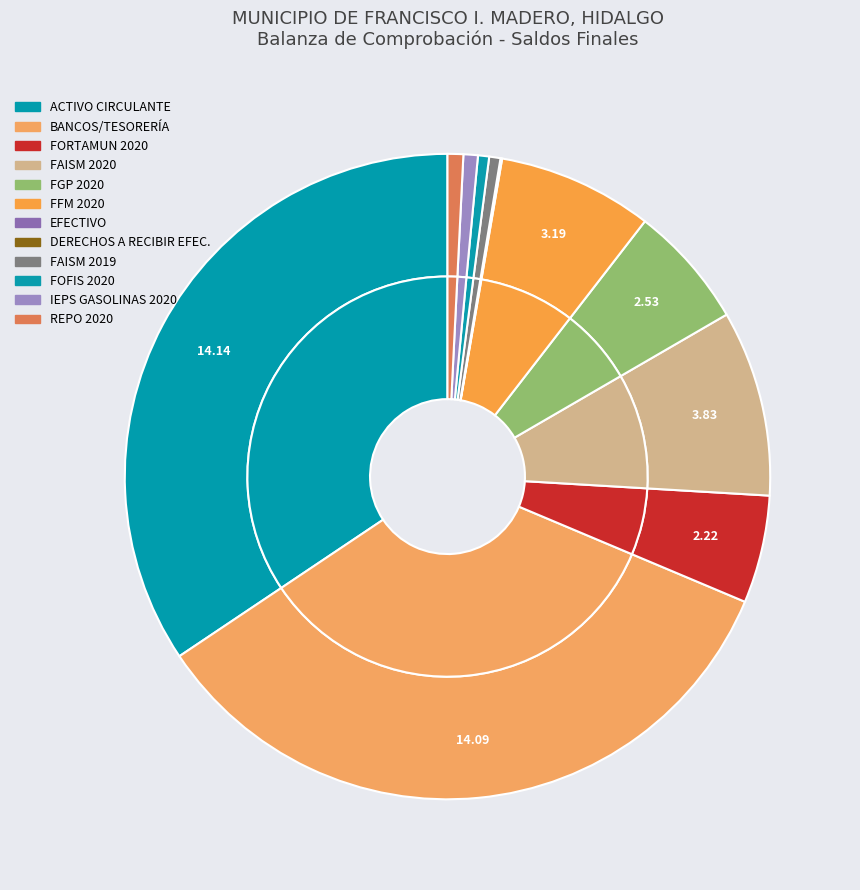

Which category has the biggest portion of the pie?

ACTIVO CIRCULANTE